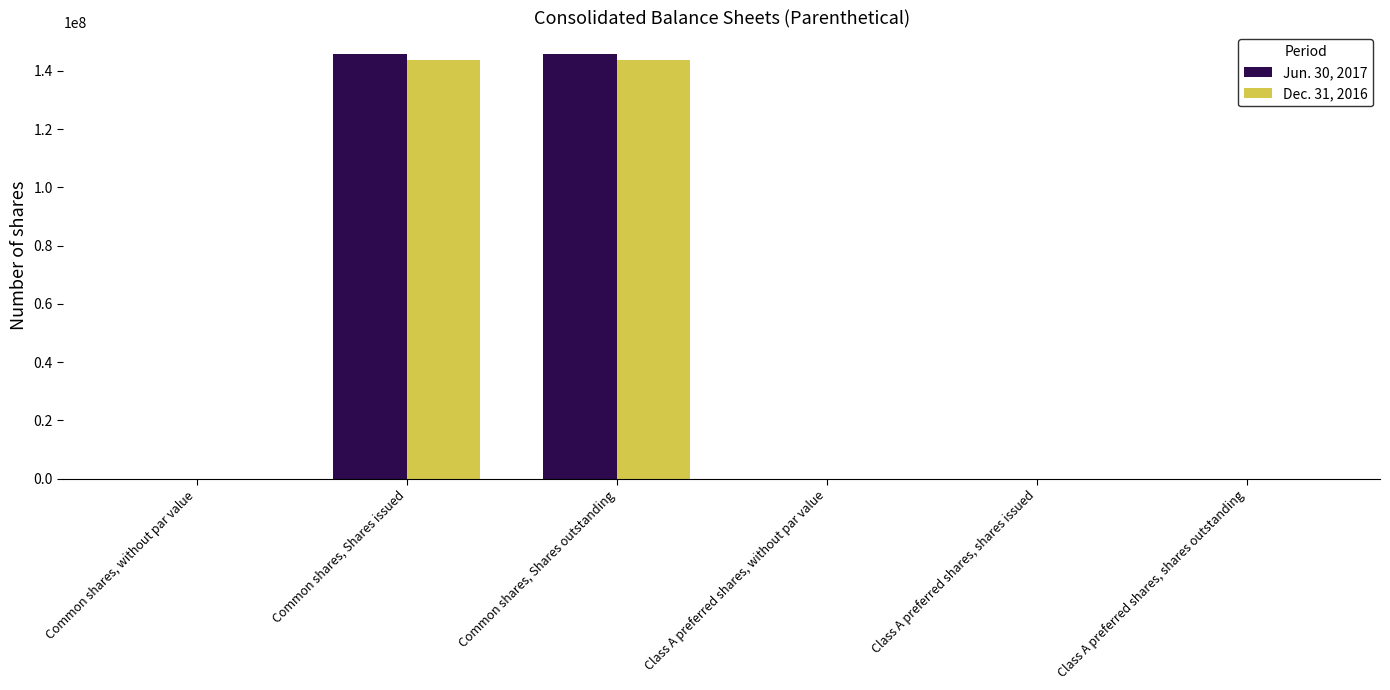

What is the difference between the Dec. 31, 2016 values at Class A preferred shares, shares issued and Common shares, Shares issued?

143676384